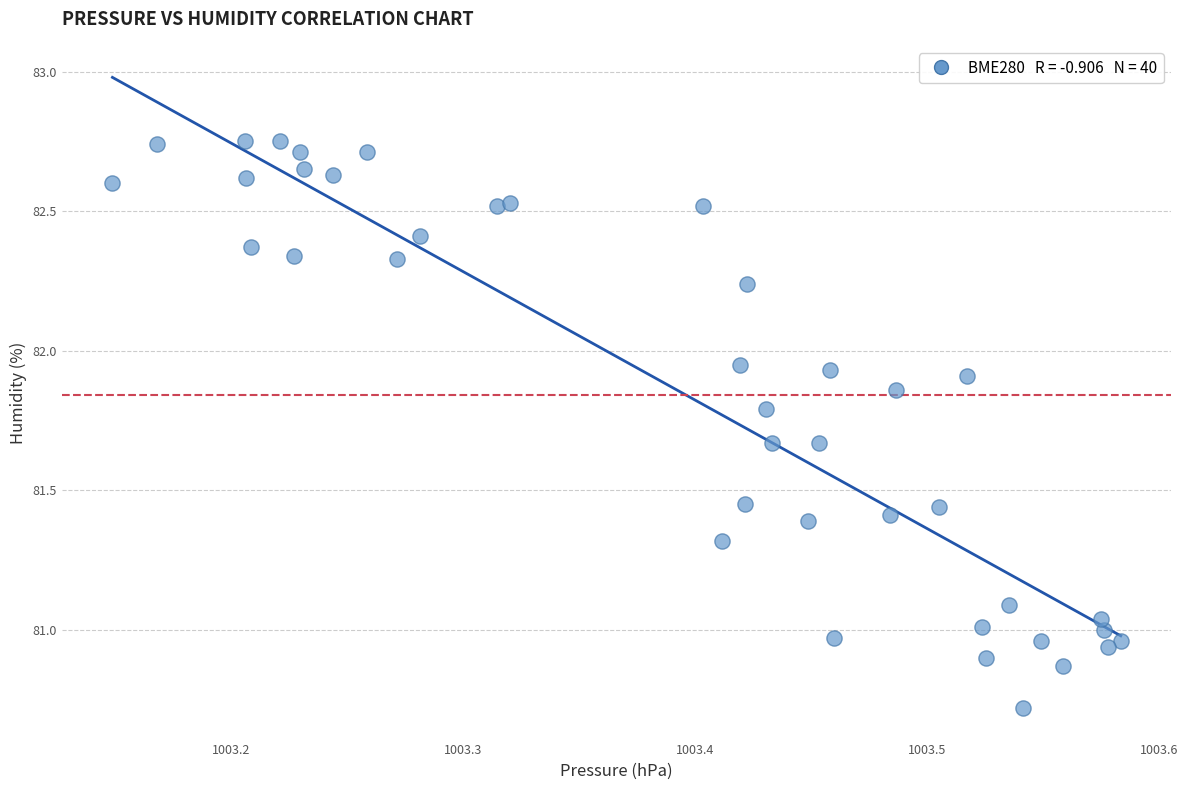

What is the range of X values (max minus min)?

43.5